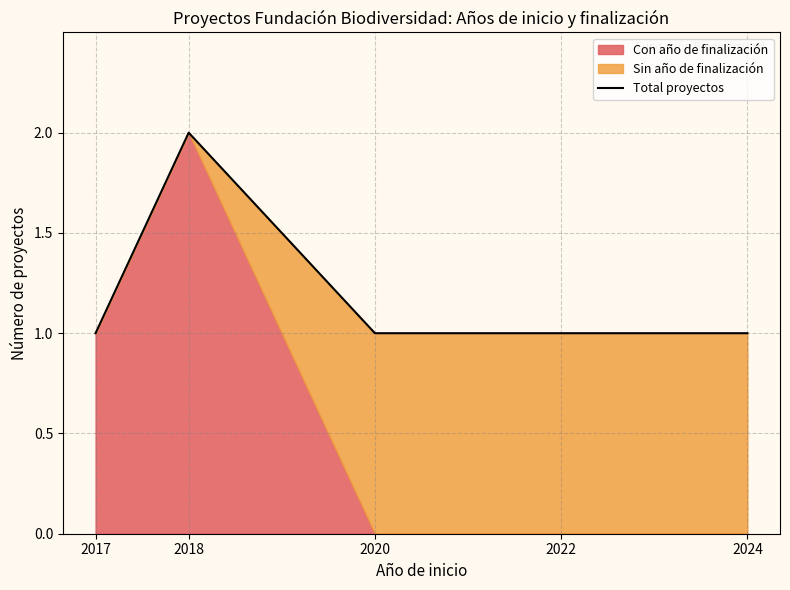

Rank the categories by value from lowest to highest.

2017, 2020, 2022, 2024, 2018